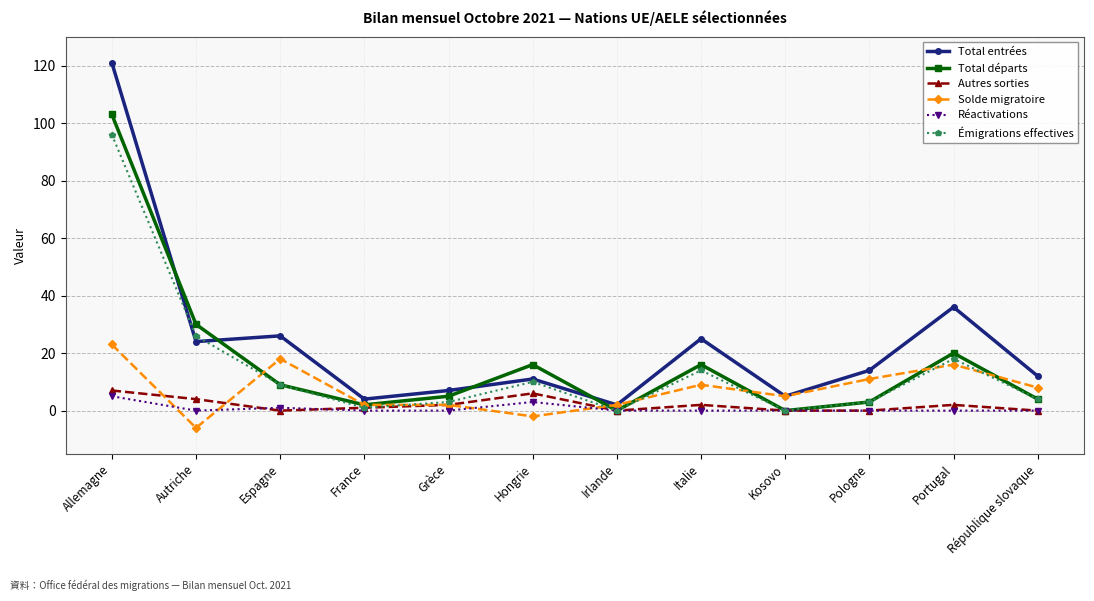

At which category is the sum across all series the highest?

Allemagne